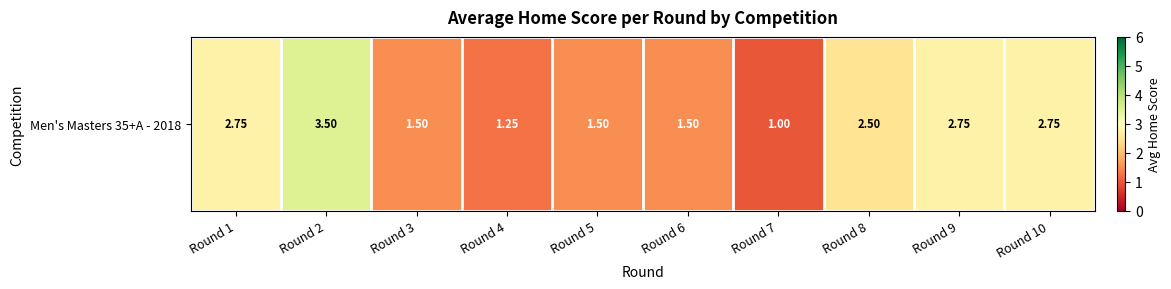

Reading right to left, extract all data points from this chart.

2.8	2.8	2.5	1.0	1.5	1.5	1.2	1.5	3.5	2.8